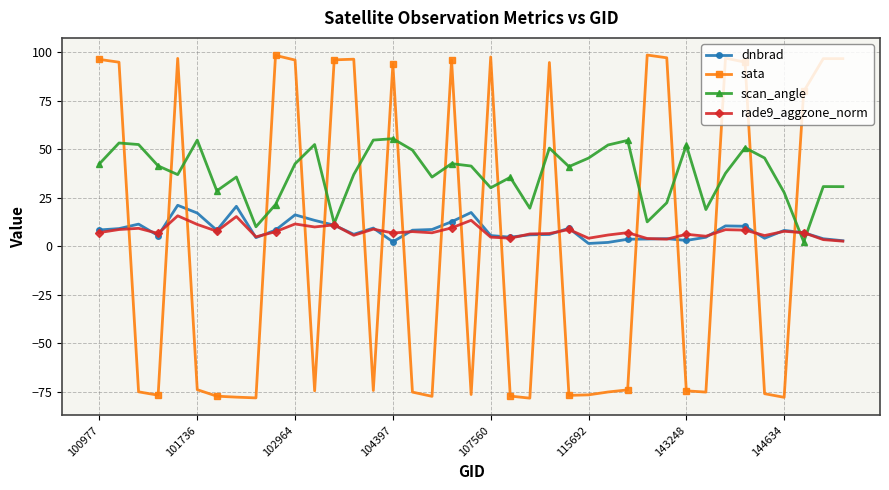

What is the value of the scan_angle point at the 9th from the left?

9.9